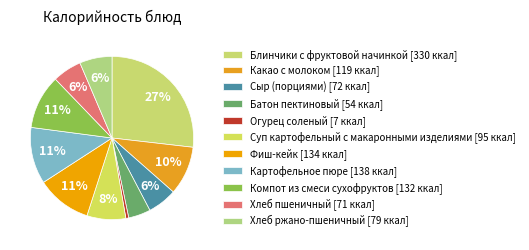

How many segments does this pie chart have?

11